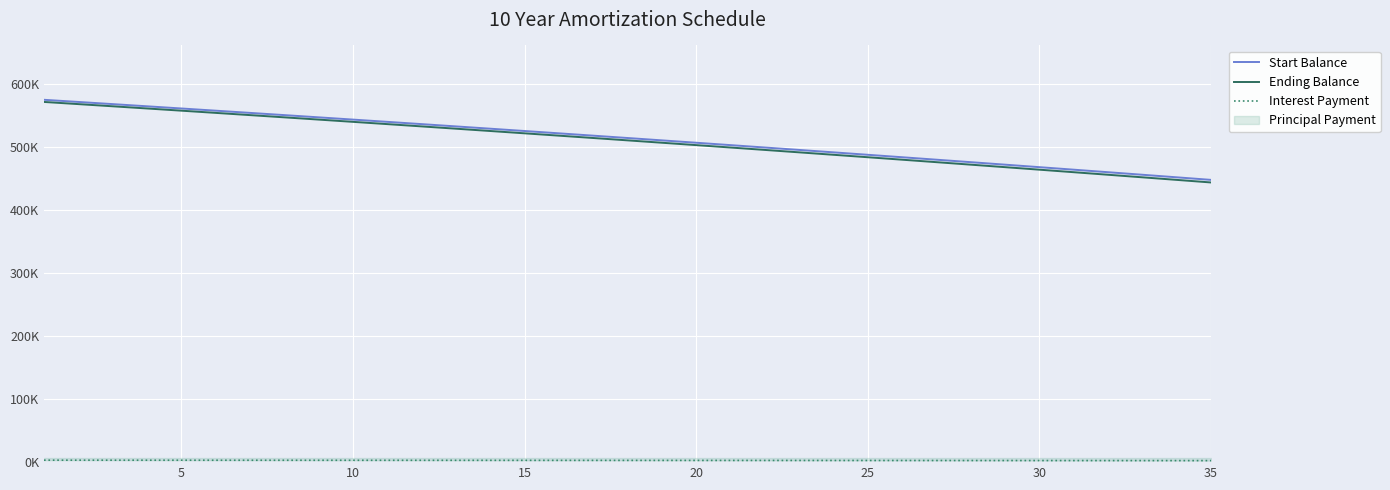

Is it true that Interest Payment equals 1839.7 at 10?

False